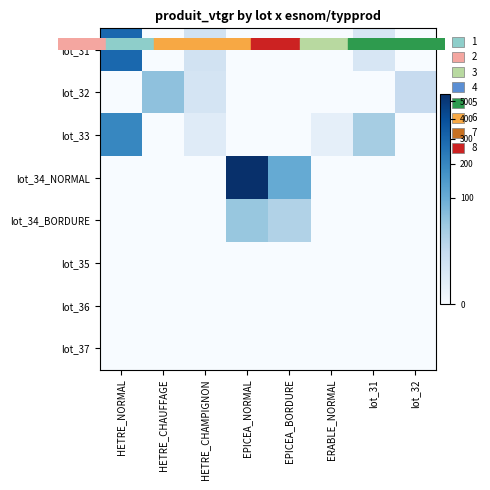

Which series has the widest spread of values?

lot_34_NORMAL